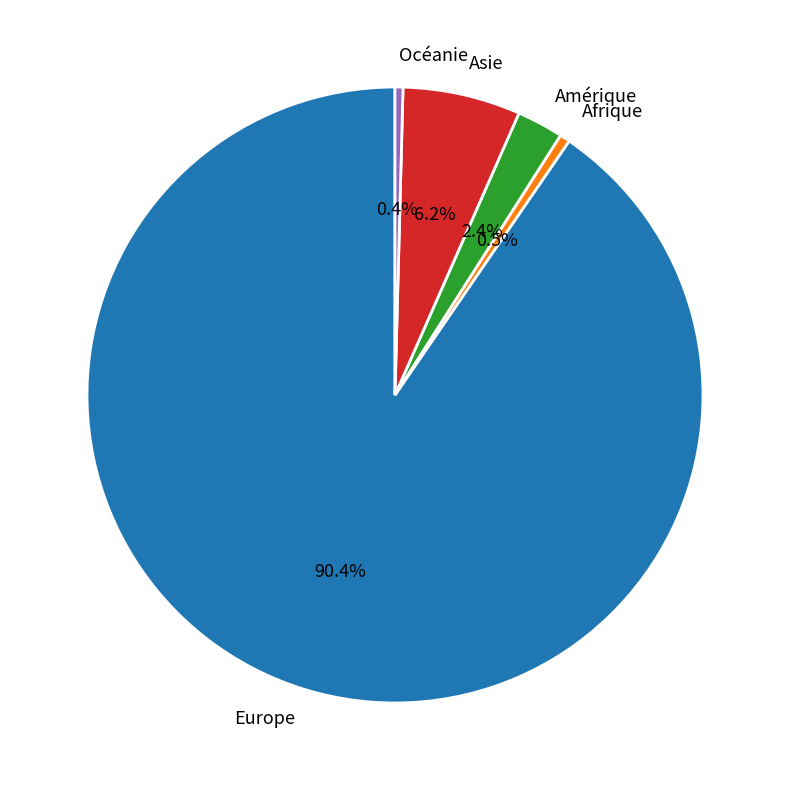

Which slice is the largest?

Europe